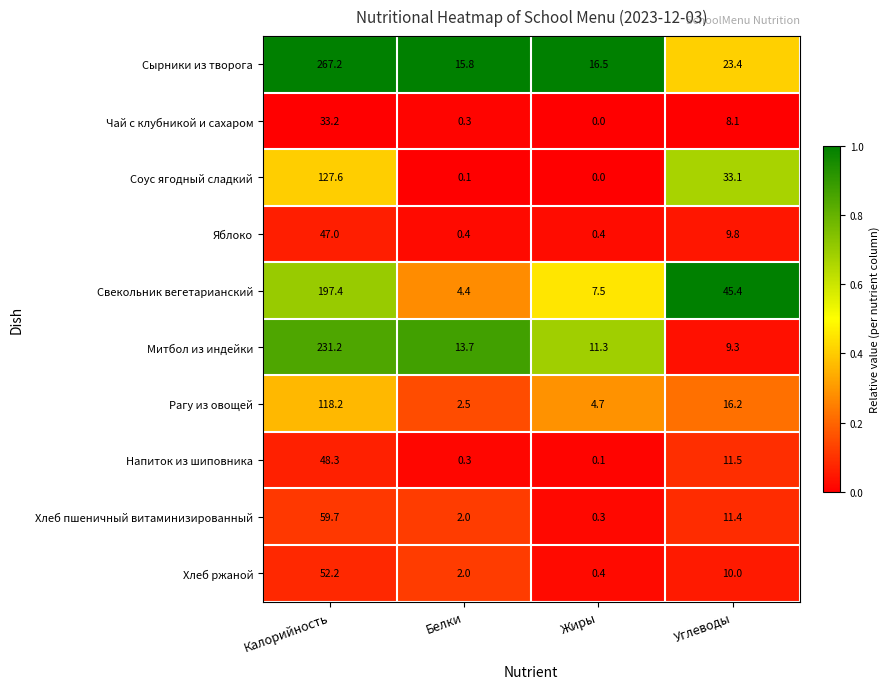

True or false: Хлеб ржаной has a value of 2.0 at Белки.

True